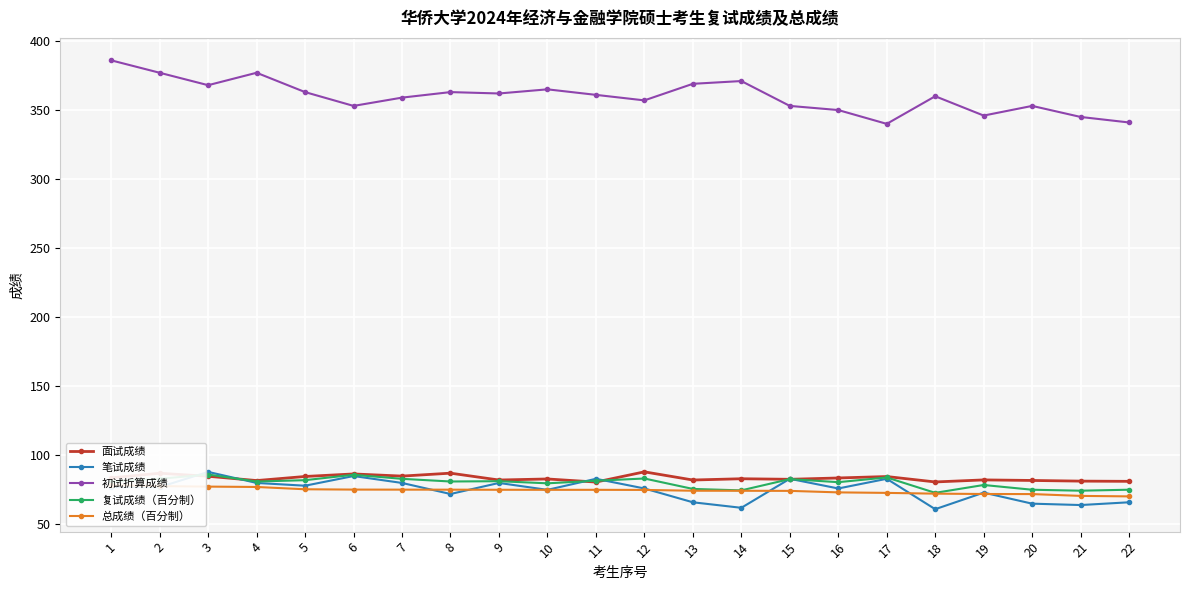

The 初试折算成绩 series shows 360.0 at 18. True or false?

True